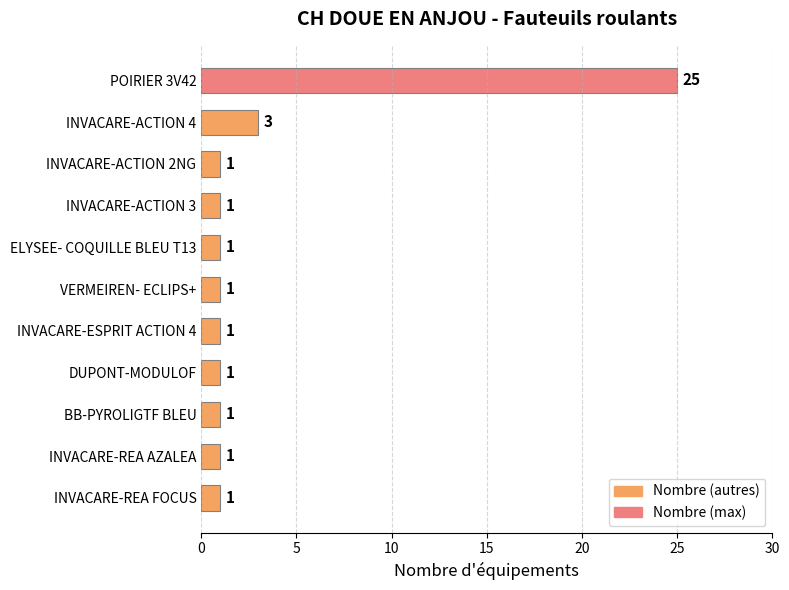

How many data points does each series have?

11